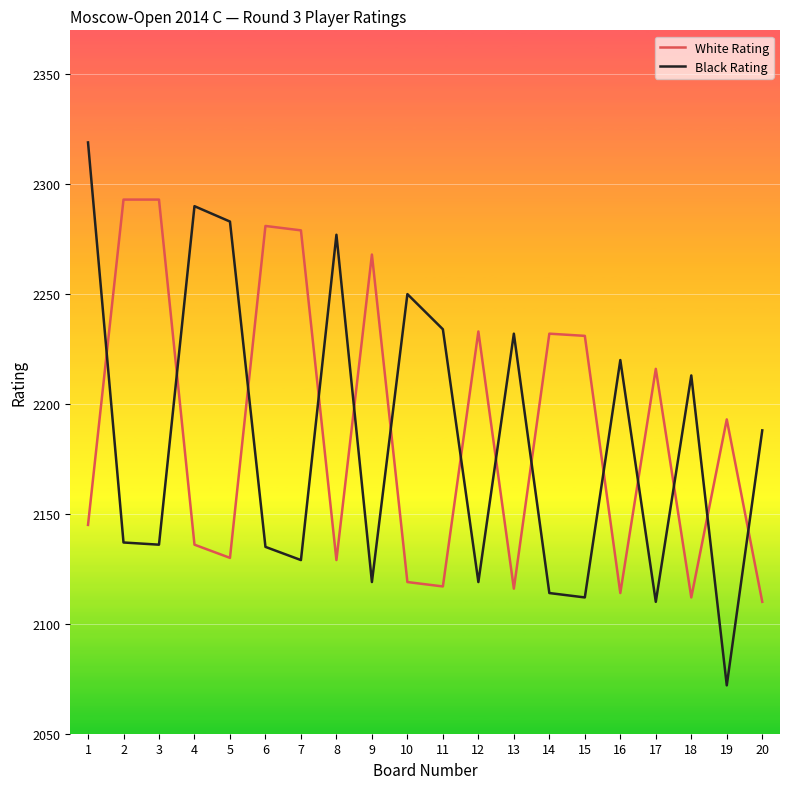

How many lines are shown in the chart?

2